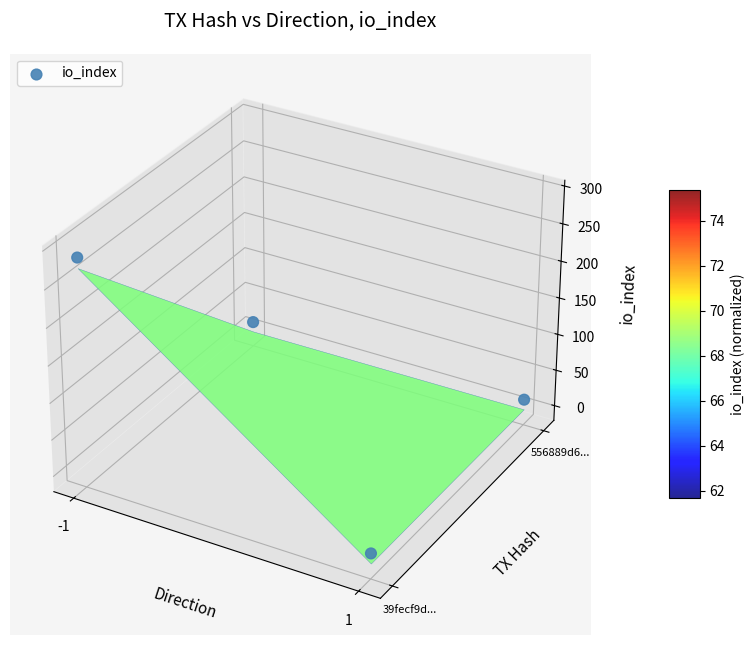

The chart shows a value of -0.0 at 3. True or false?

False